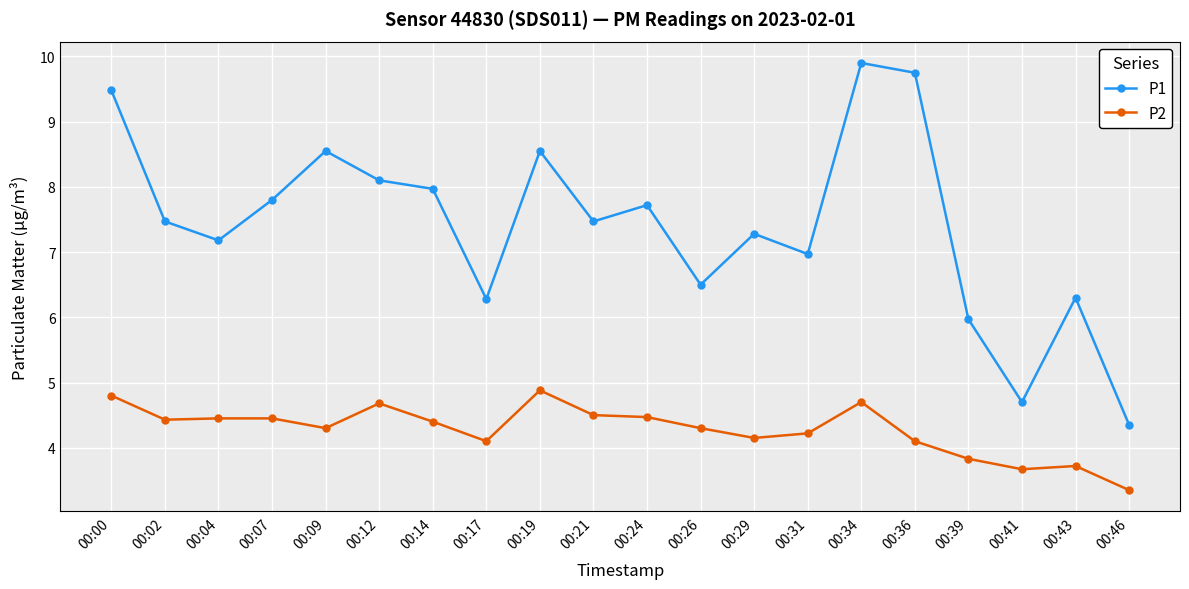

How many values in the P2 series are below 4?

4